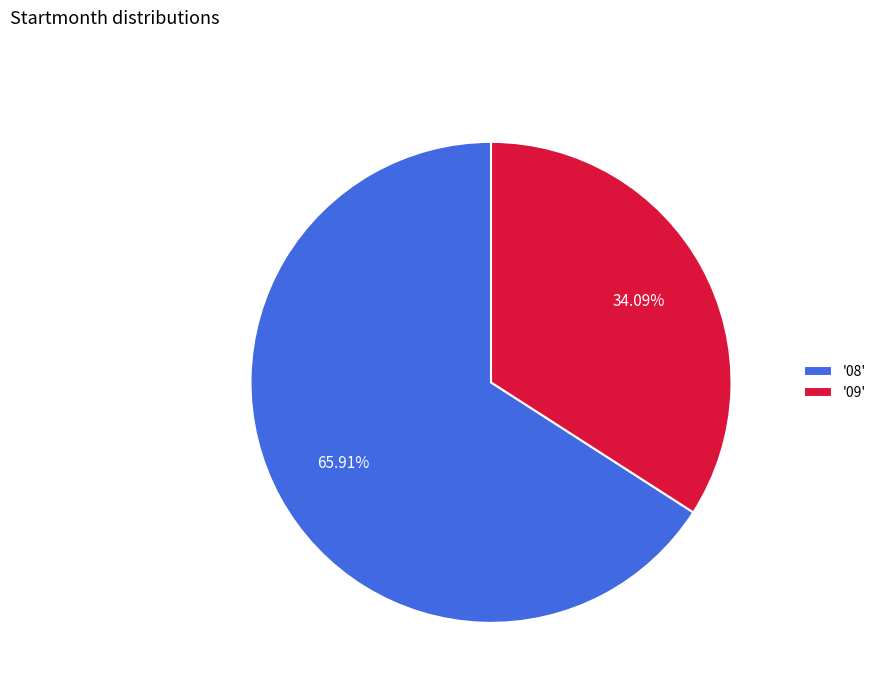

Do '09' and '08' together represent more than half of the pie?

Yes